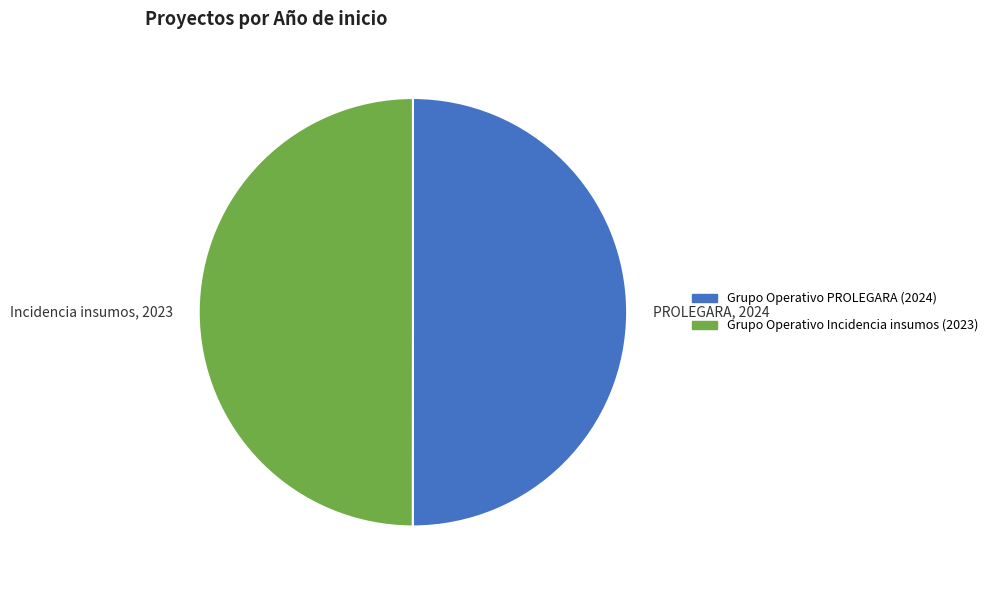

How many slices are in this pie chart?

2